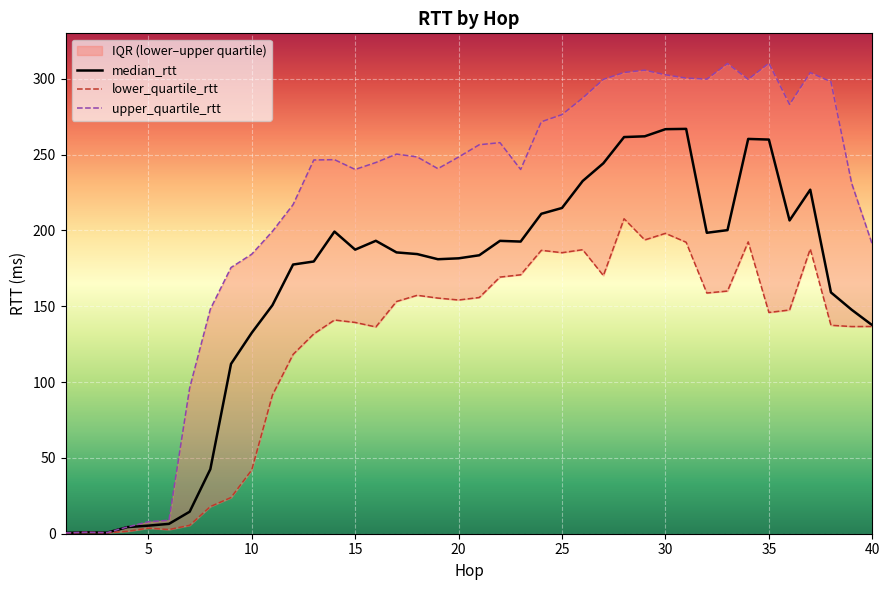

At 1, list the series in order from smallest to largest.

lower_quartile_rtt, median_rtt, upper_quartile_rtt